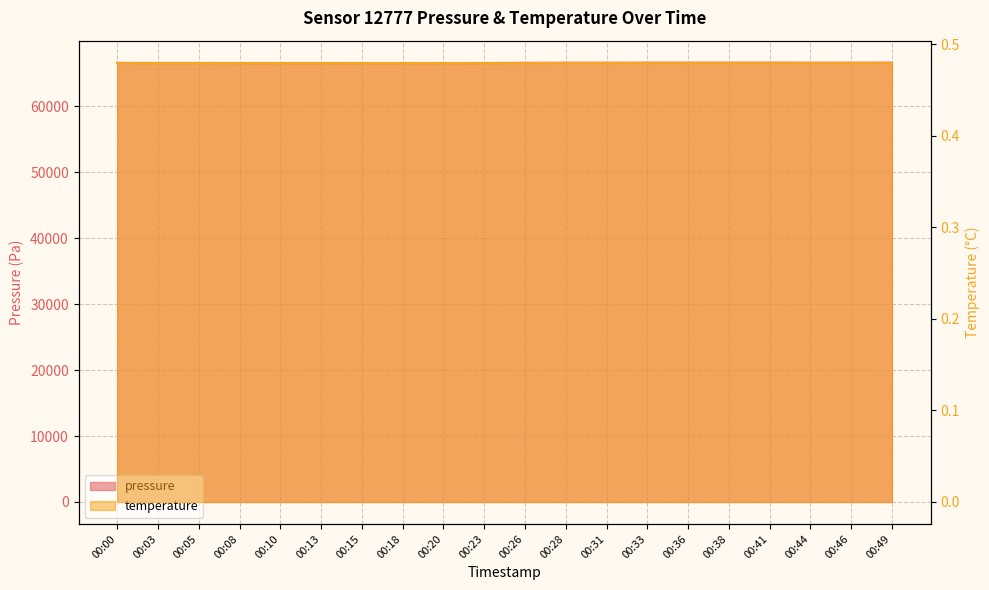

What is the smallest value displayed?

66541.0